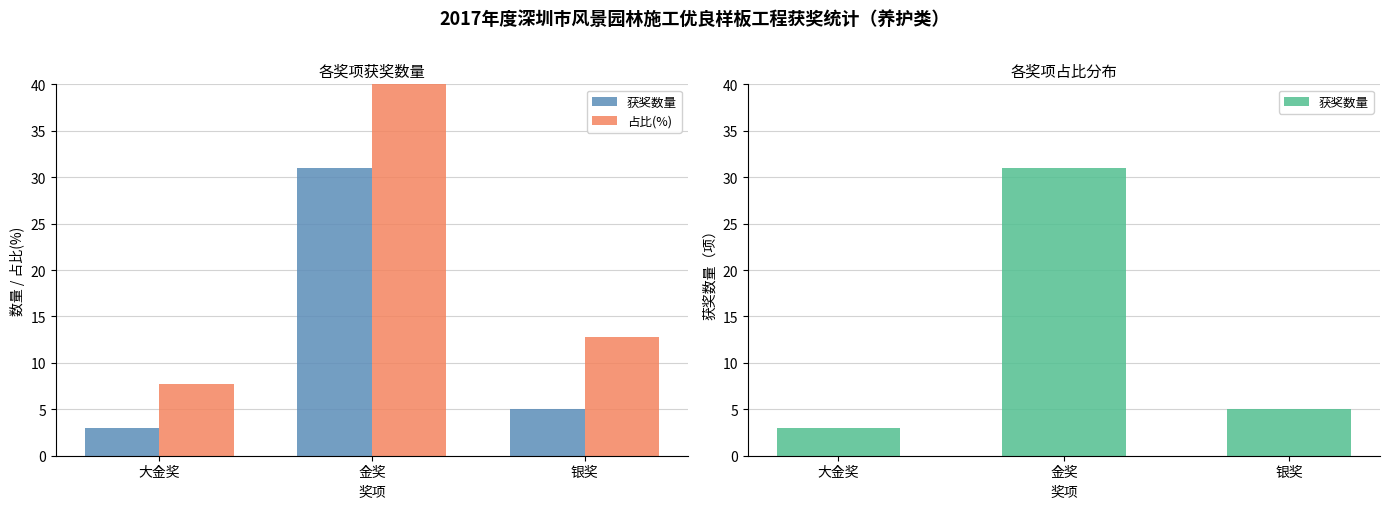

What is the difference between the maximum and minimum values in the 获奖数量 series?

28.0